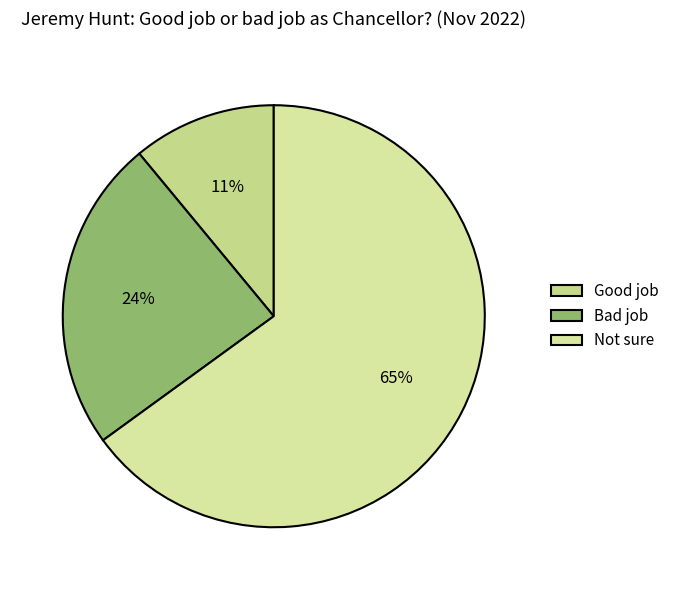

How many slices are in this pie chart?

3